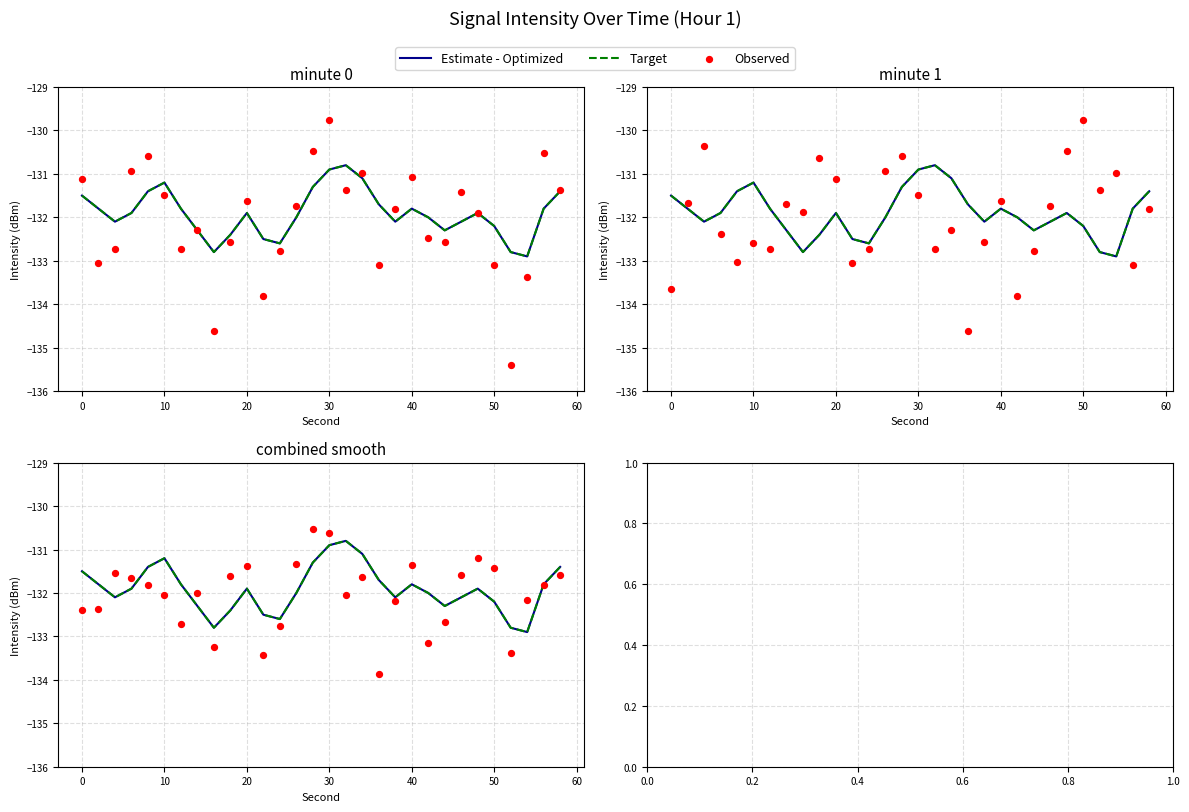

What is the total value across all series at 50?

-395.8